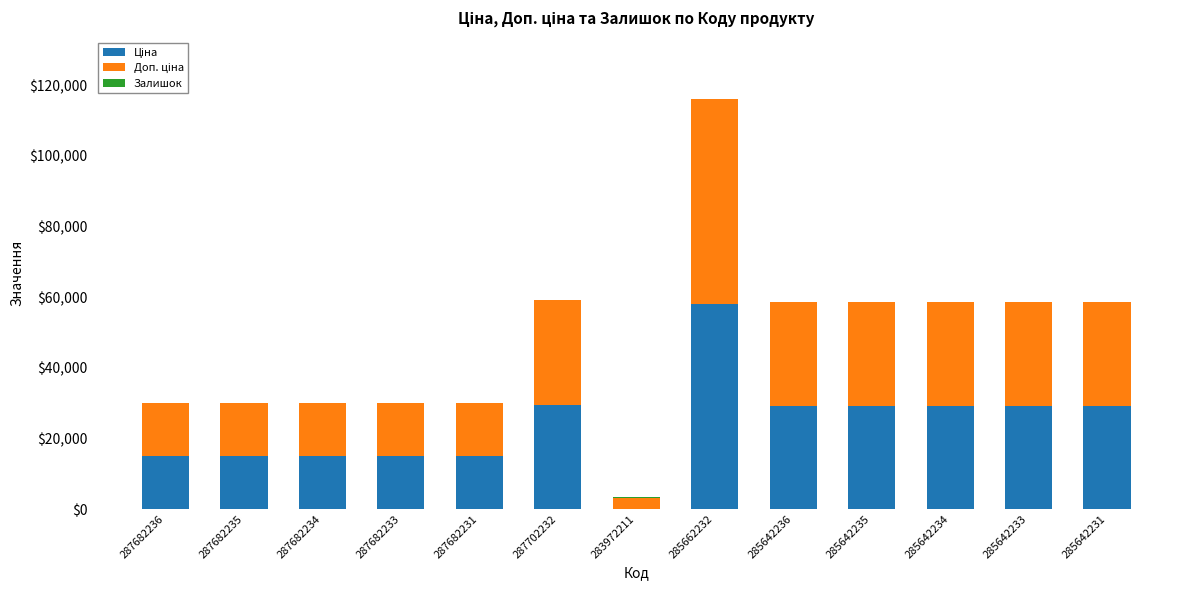

At which category is the sum across all series the highest?

285662232